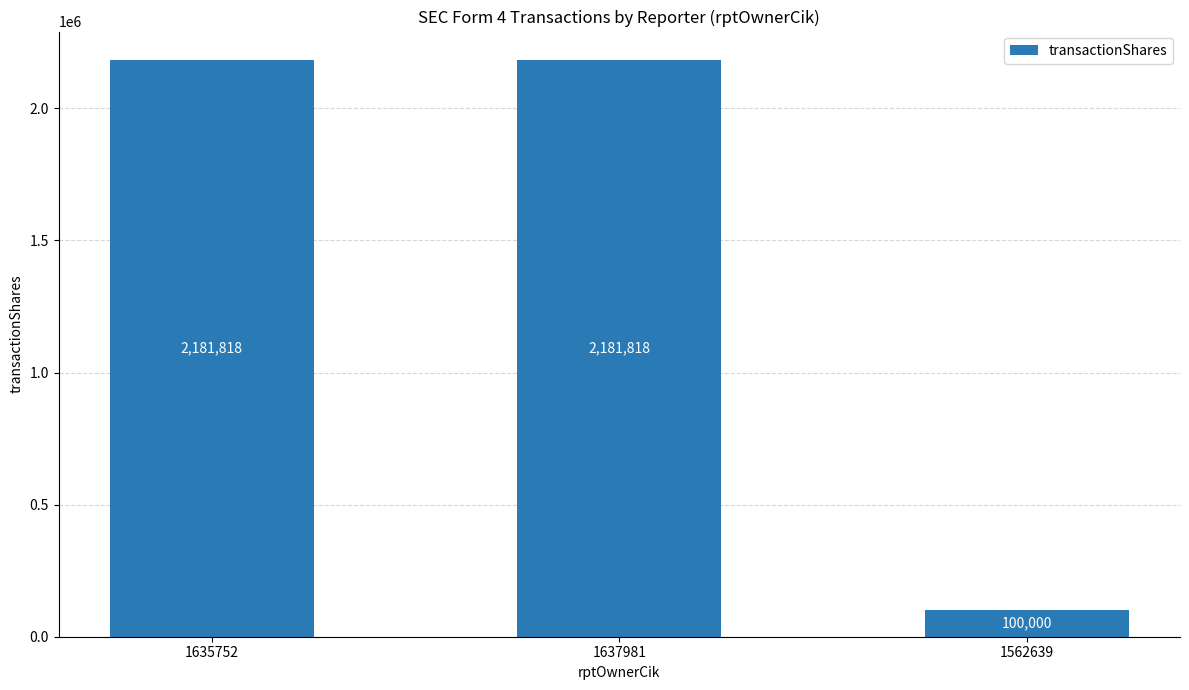

True or false: the data shows 100000 at 1562639.

True